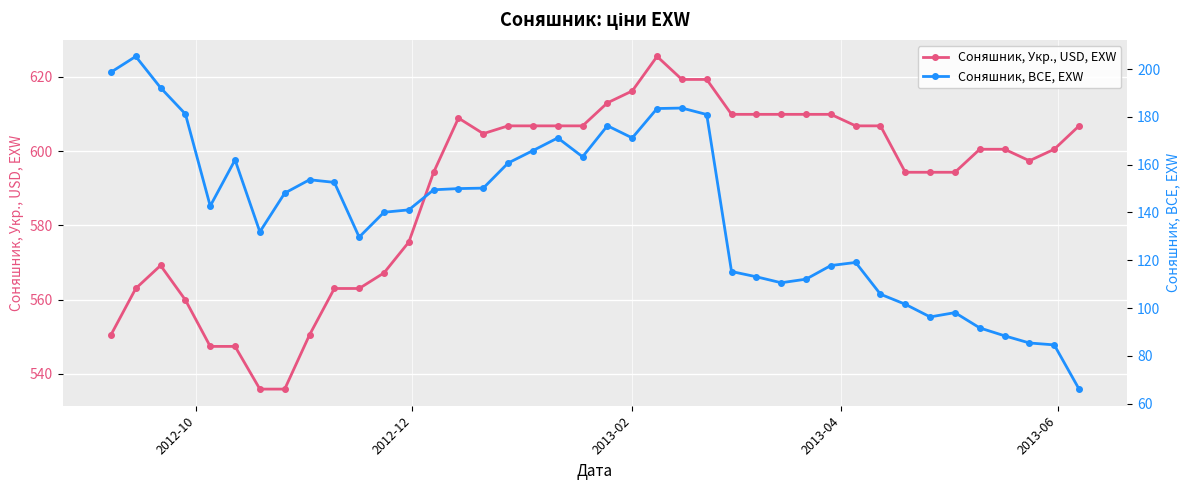

True or false: Соняшник, Укр., USD, EXW and Соняшник, BCE, EXW cross at least once.

False